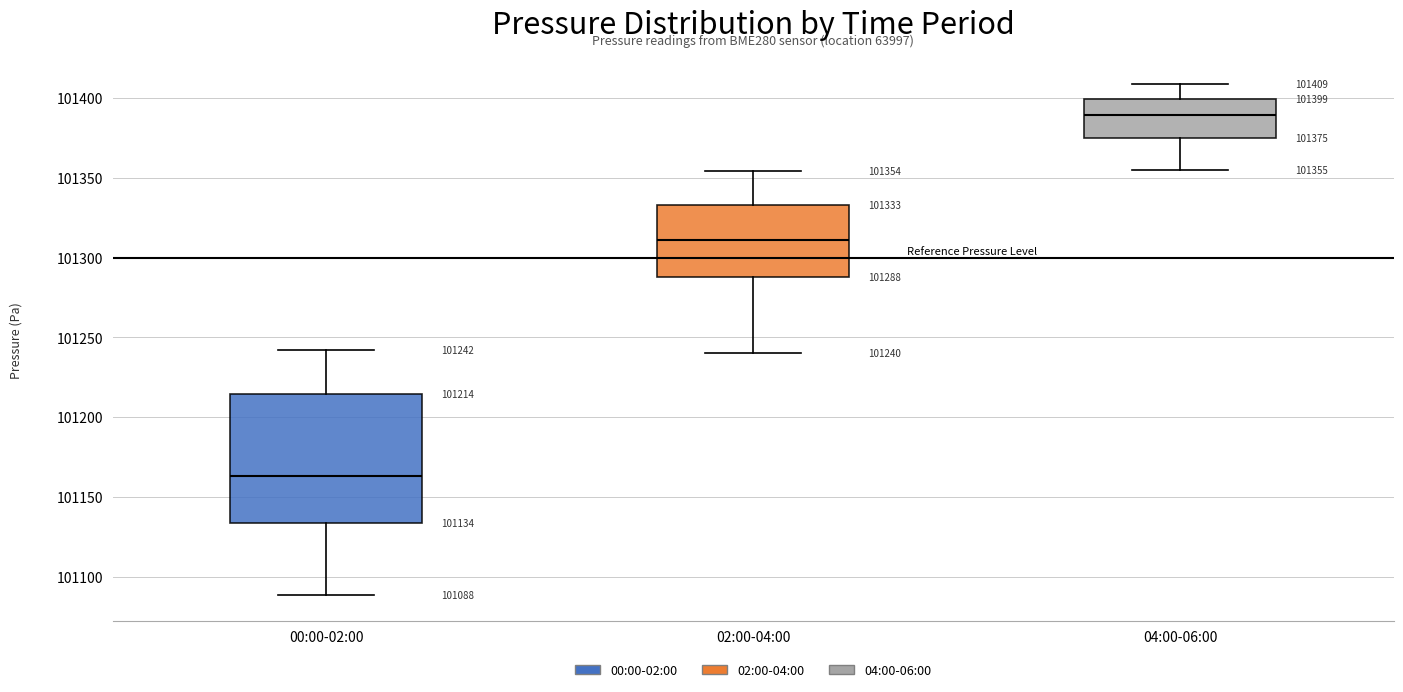

Which box is the tallest, from its lower edge to its upper edge?

00:00-02:00